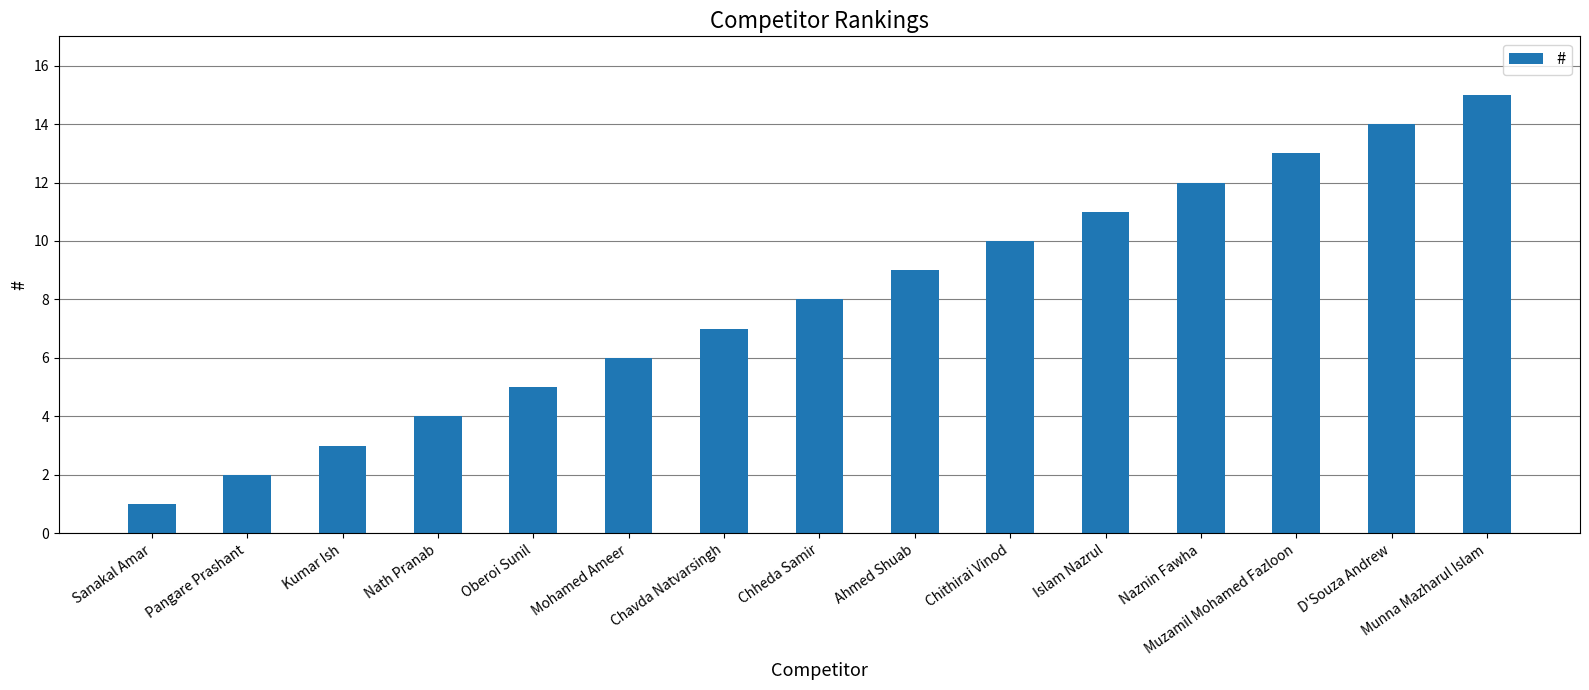

The chart shows a value of 7 at Naznin Fawha. True or false?

False